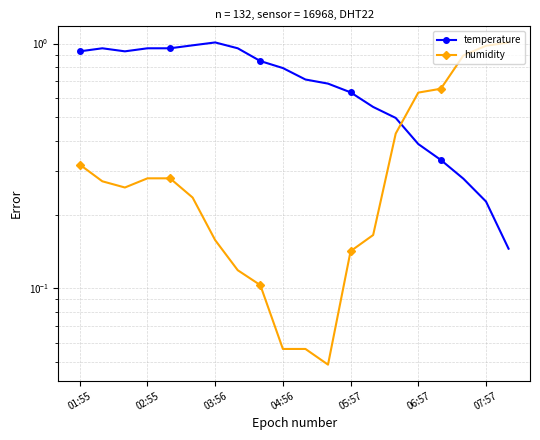

Rank the series by their average value, from lowest to highest.

humidity, temperature